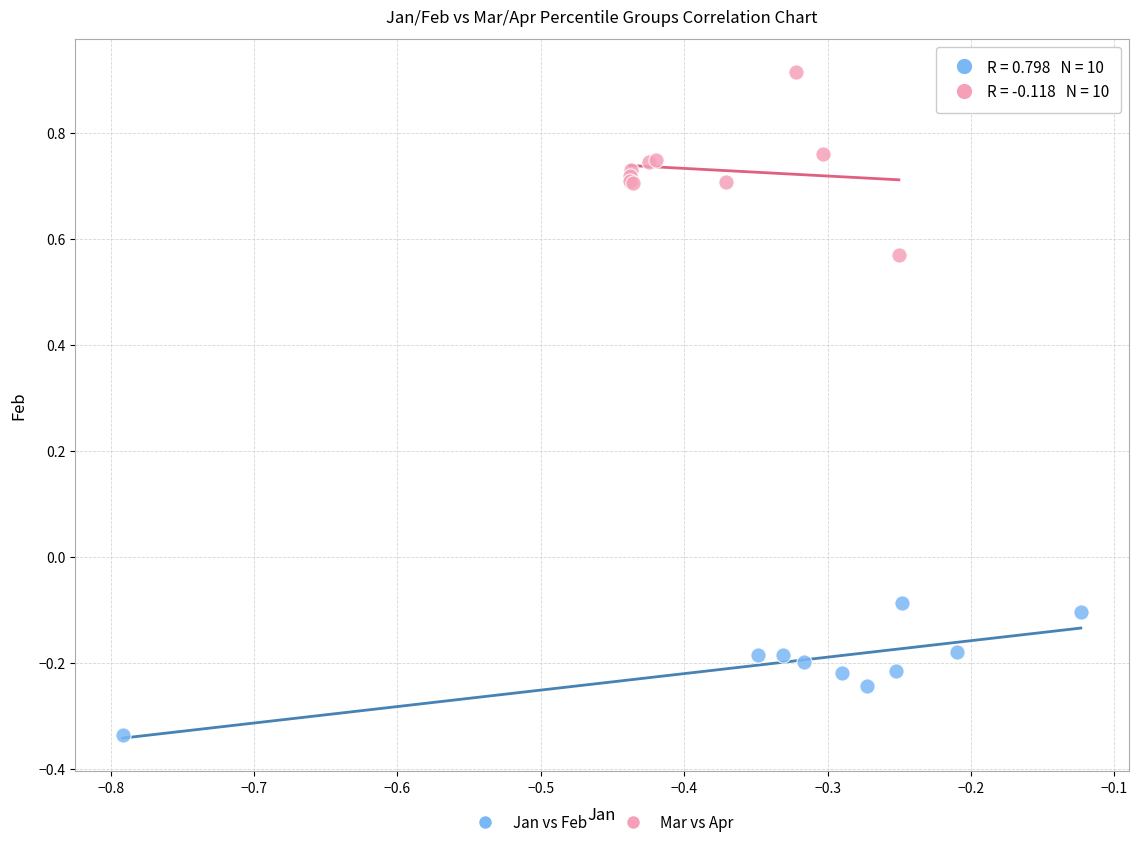

Which series has the largest Y range (max minus min)?

Mar vs Apr